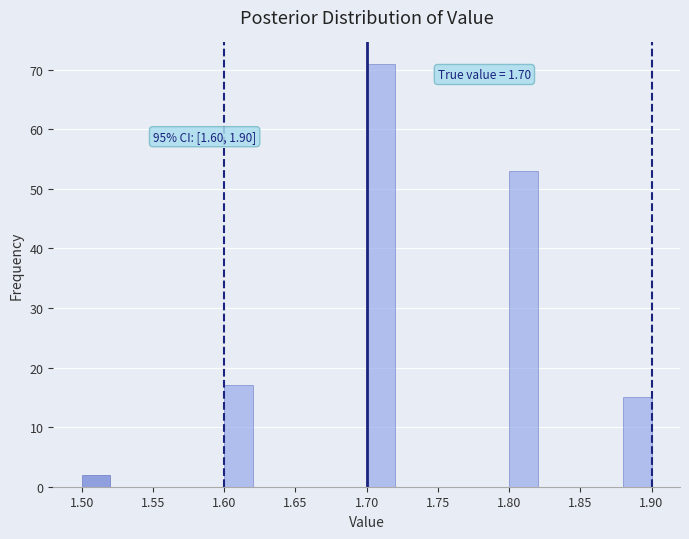

Which range on the x-axis has the tallest bar?

1.70 to 1.72